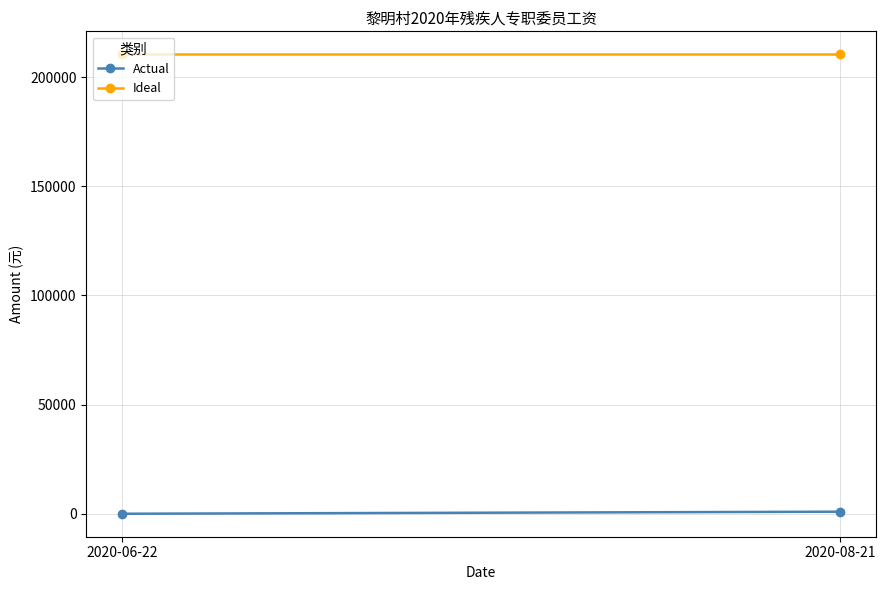

What is the sum of all Actual values?

1060